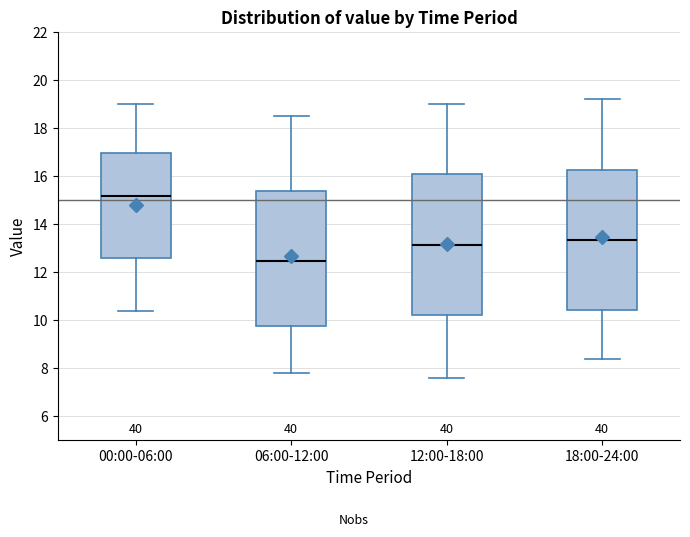

Reading left to right, read every box against the y-axis: the position of its median line, the range the box covers, and the ends of its whiskers. The values are not printed on the chart, so give them approximately, as read against the axis.

00:00-06:00: median 15.2, box 12.6 to 17.0, whiskers 10.4 to 19.0
06:00-12:00: median 12.4, box 9.8 to 15.4, whiskers 7.8 to 18.6
12:00-18:00: median 13.2, box 10.2 to 16.0, whiskers 7.6 to 19.0
18:00-24:00: median 13.4, box 10.4 to 16.2, whiskers 8.4 to 19.2